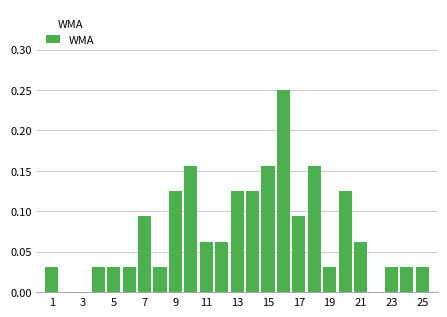

Reading left to right, list every bar in this chart as the range it spans on the x-axis followed by its height. Neither the bar edges nor the heights are printed on the chart, so give them approximately, as read against the axes.

0.5 to 1.5: 0.030
1.5 to 2.5: 0
2.5 to 3.5: 0
3.5 to 4.5: 0.030
4.5 to 5.5: 0.030
5.5 to 6.5: 0.030
6.5 to 7.5: 0.095
7.5 to 8.5: 0.030
8.5 to 9.5: 0.125
9.5 to 10.5: 0.155
10.5 to 11.5: 0.065
11.5 to 12.5: 0.065
12.5 to 13.5: 0.125
13.5 to 14.5: 0.125
14.5 to 15.5: 0.155
15.5 to 16.5: 0.250
16.5 to 17.5: 0.095
17.5 to 18.5: 0.155
18.5 to 19.5: 0.030
19.5 to 20.5: 0.125
20.5 to 21.5: 0.065
21.5 to 22.5: 0
22.5 to 23.5: 0.030
23.5 to 24.5: 0.030
24.5 to 25.5: 0.030